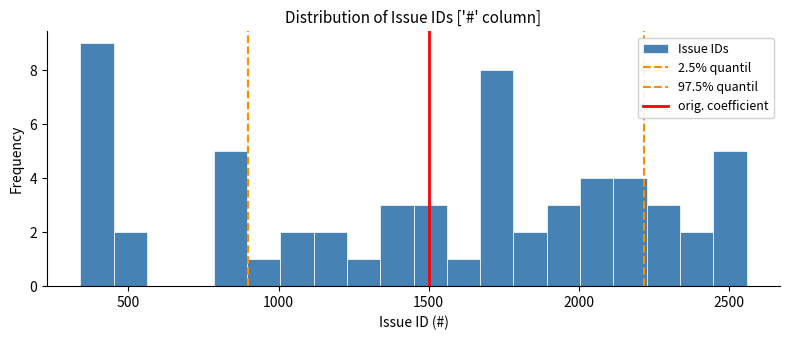

Read against the x-axis, roughly where is the centre of the tallest bar?

400